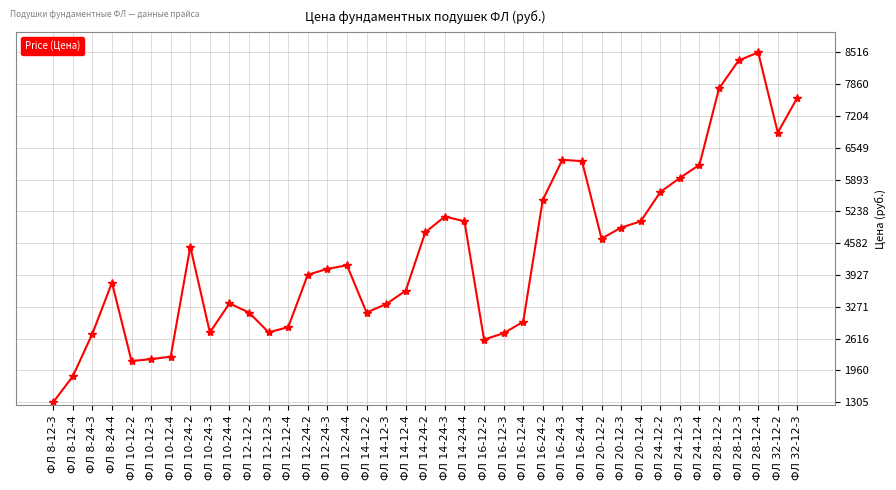

Is this an area chart (filled region under the line)?

No